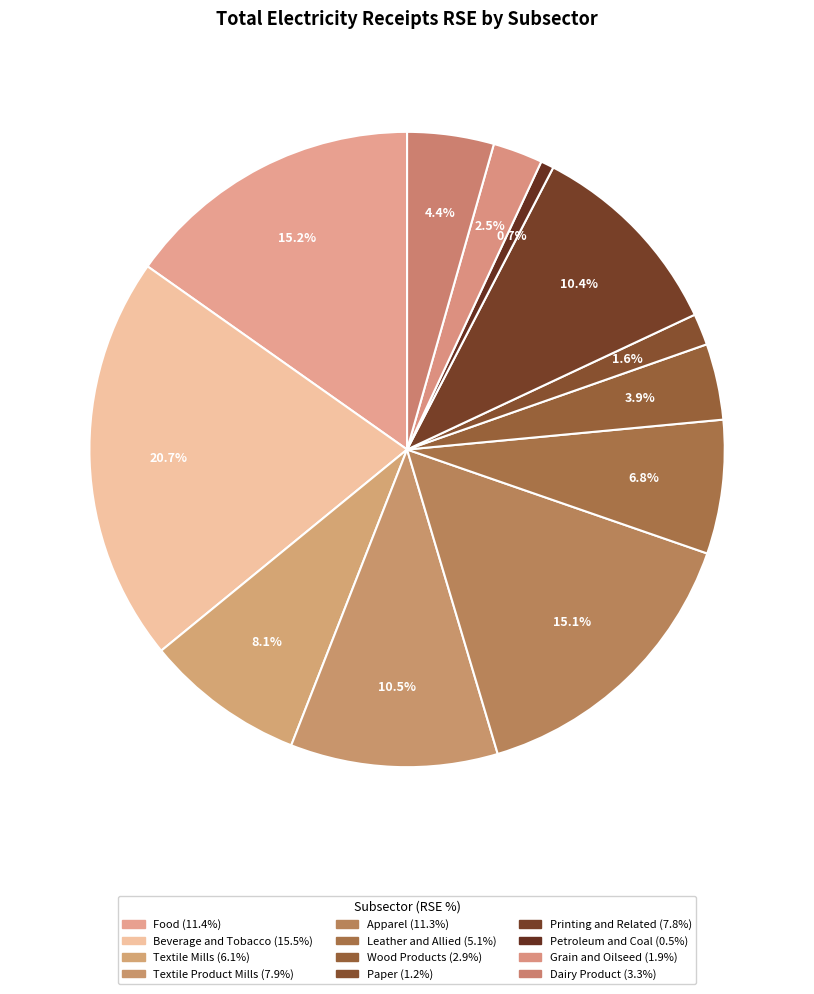

To the nearest percent, what is the average slice percentage?

8%